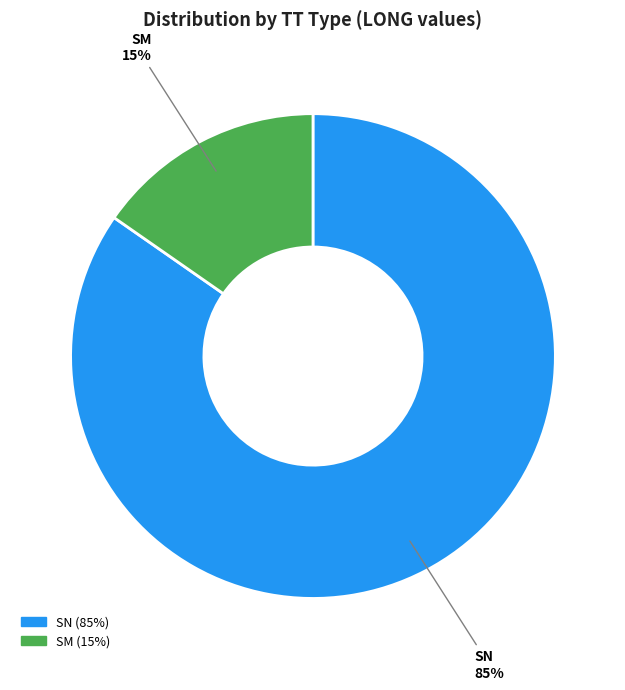

Is there any slice that represents more than half of the pie?

Yes